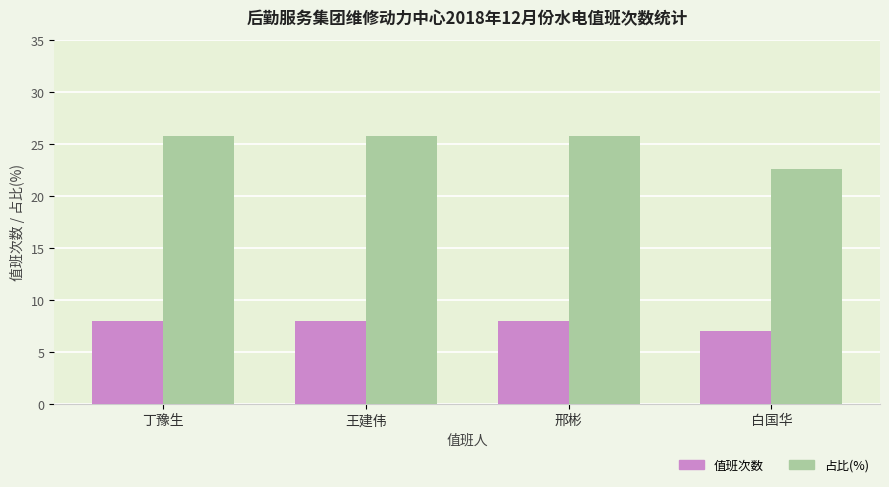

What is the minimum value for 值班次数?

7.0